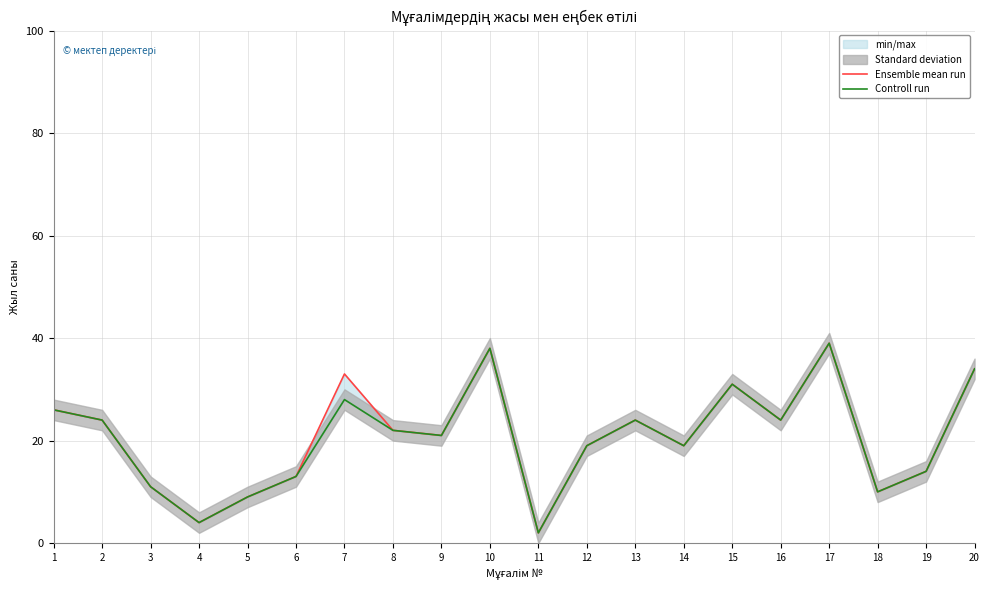

Which series has the largest total across all categories?

Ensemble mean run